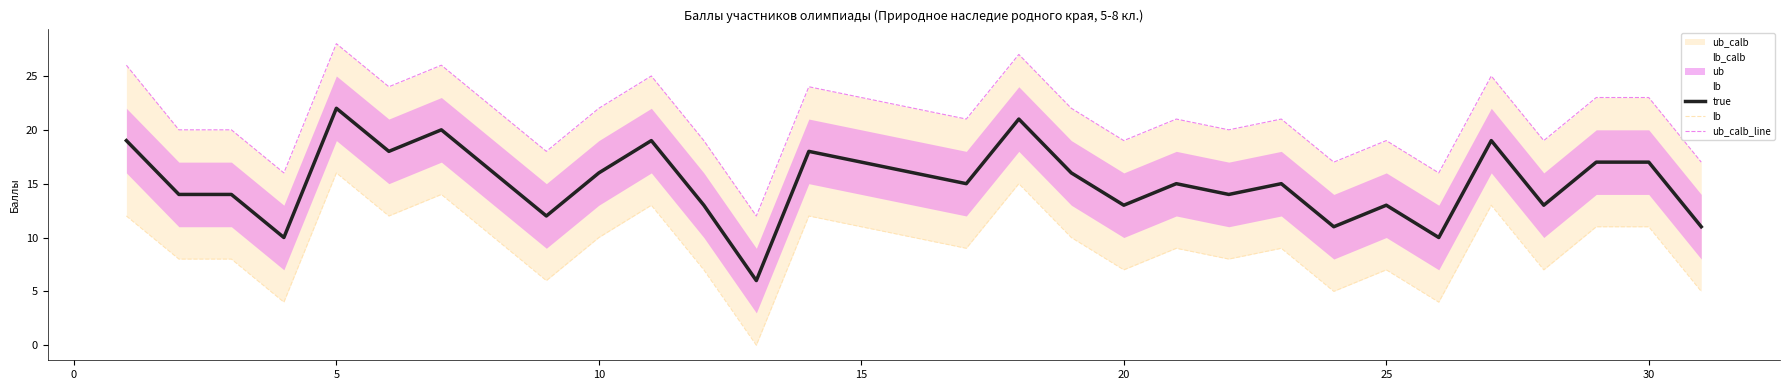

The true series shows 16 at 10. True or false?

True